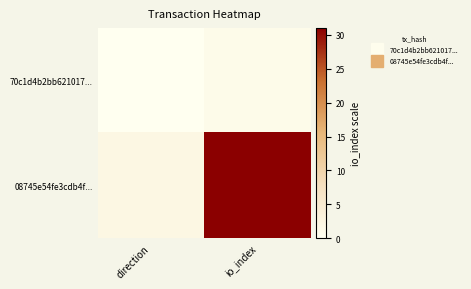

At which category does the chart reach its minimum across all series?

direction